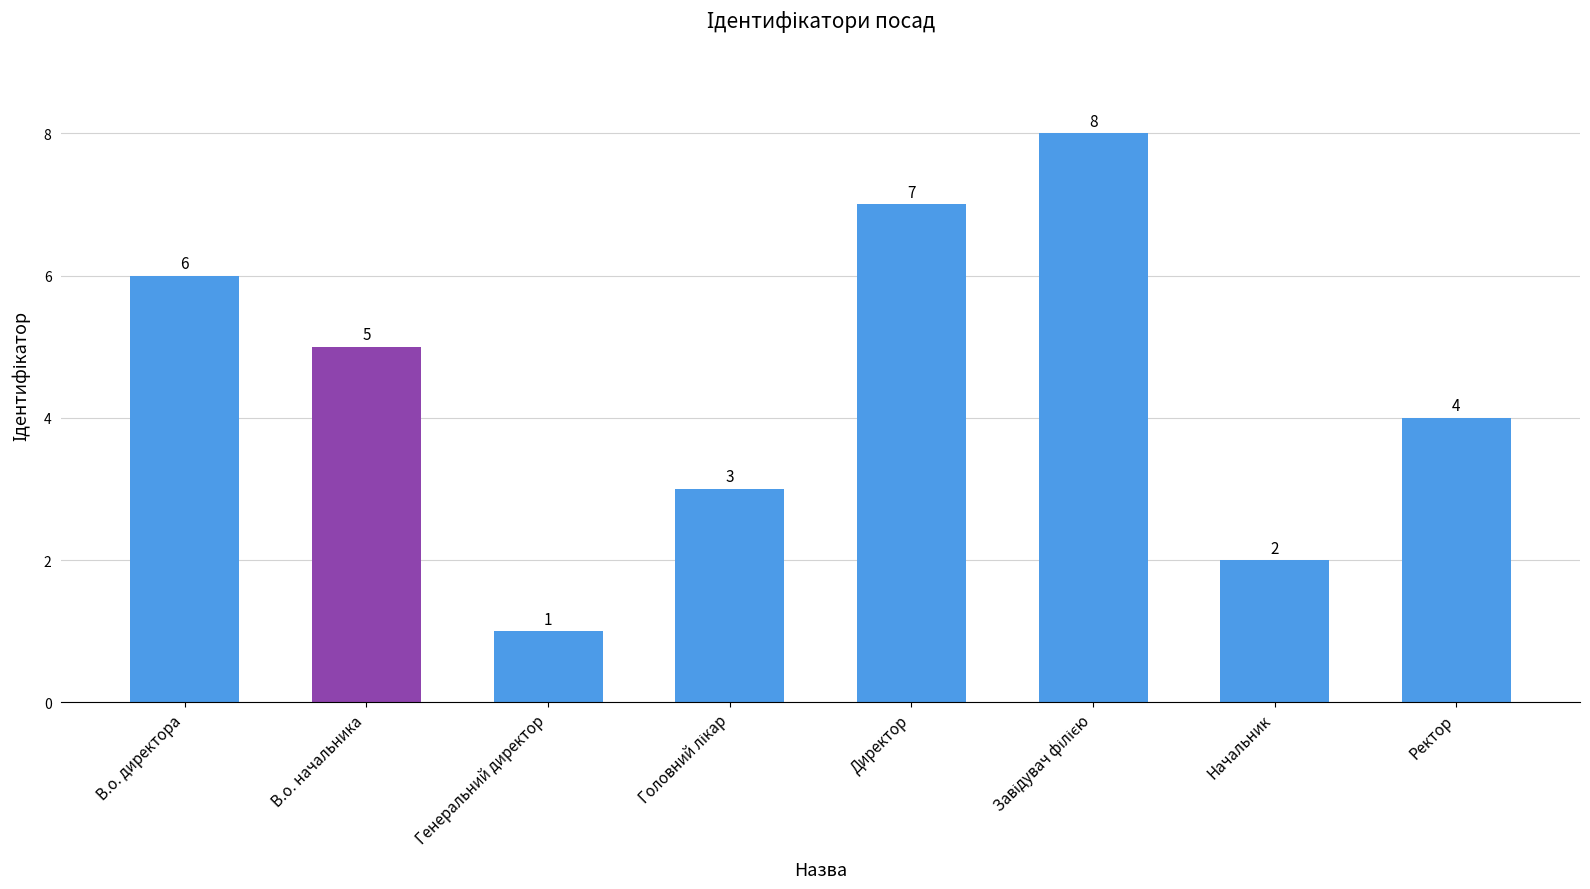

Count the values in the range 3 to 7.

5